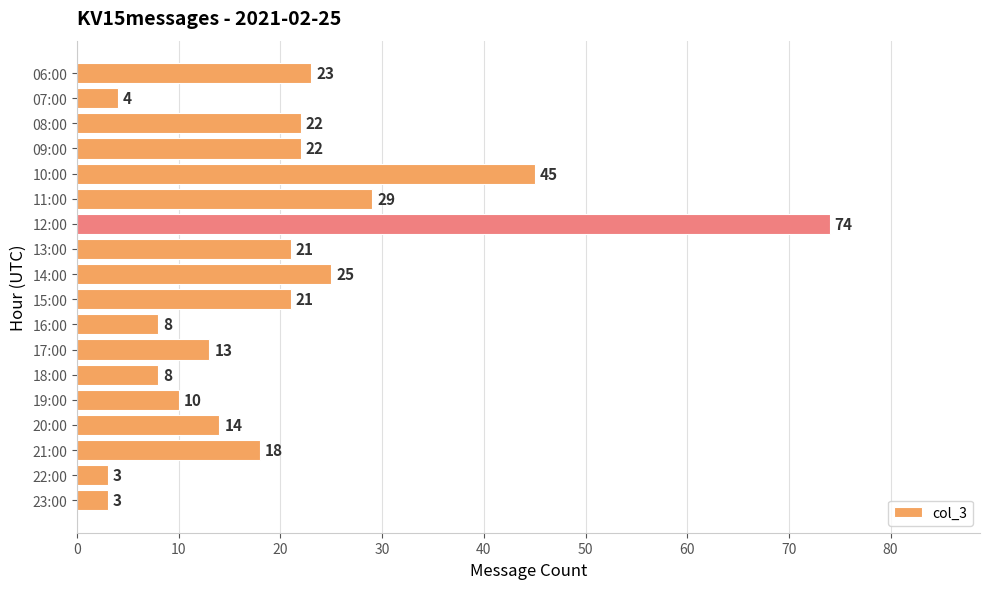

Reading top to bottom, extract all data points from this chart.

23	4	22	22	45	29	74	21	25	21	8	13	8	10	14	18	3	3